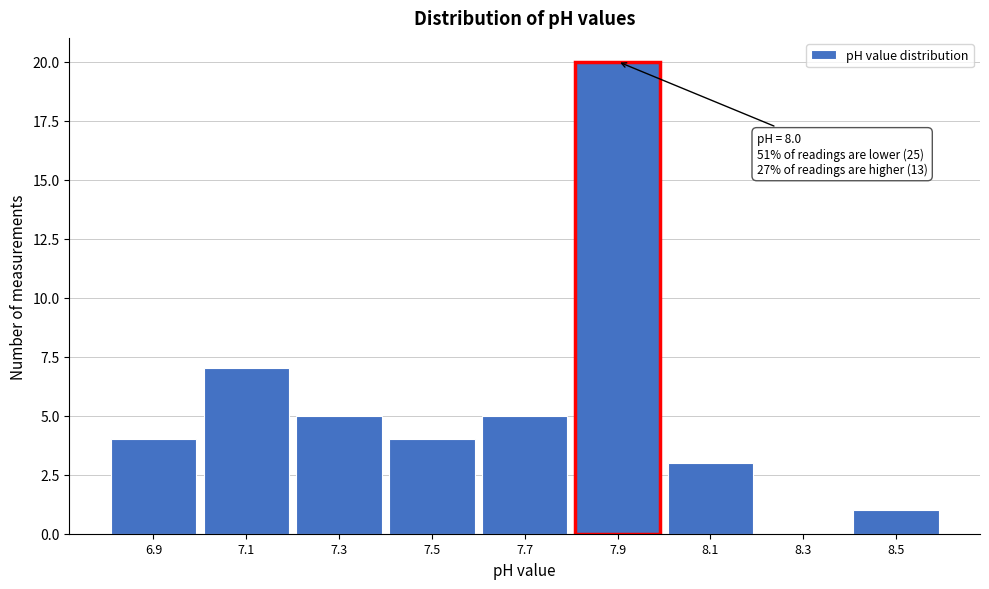

Reading right to left, extract all data points from this chart.

8.5=1	8.3=0	8.1=3	7.9=20	7.7=5	7.5=4	7.3=5	7.1=7	6.9=4